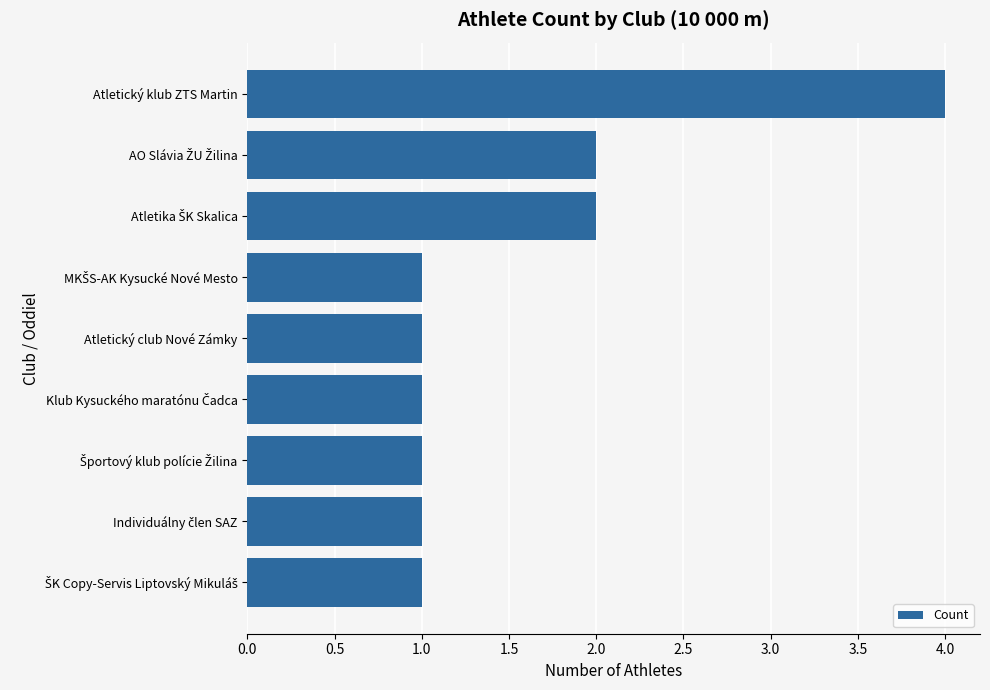

The chart shows a value of 1 at Atletický club Nové Zámky. True or false?

True